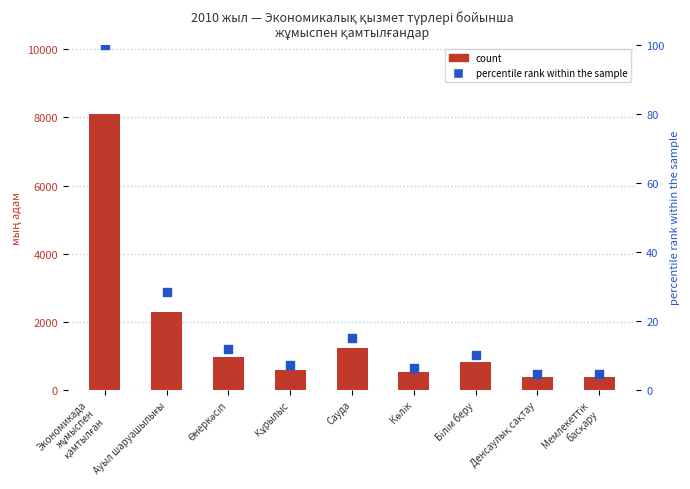

Which series reaches the maximum Y coordinate?

count